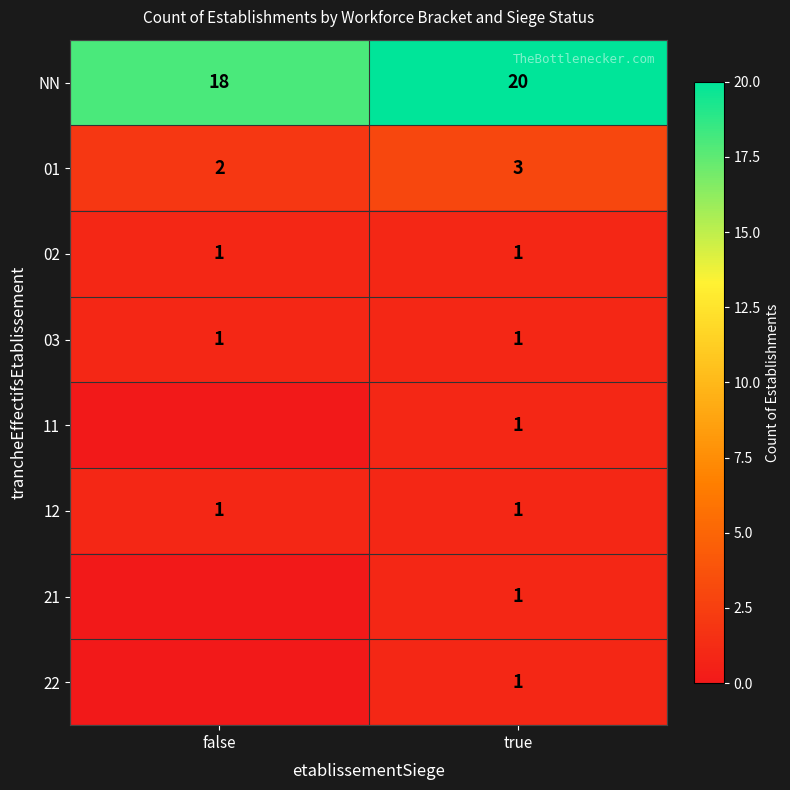

Rank the categories by 01 value from lowest to highest.

false, true